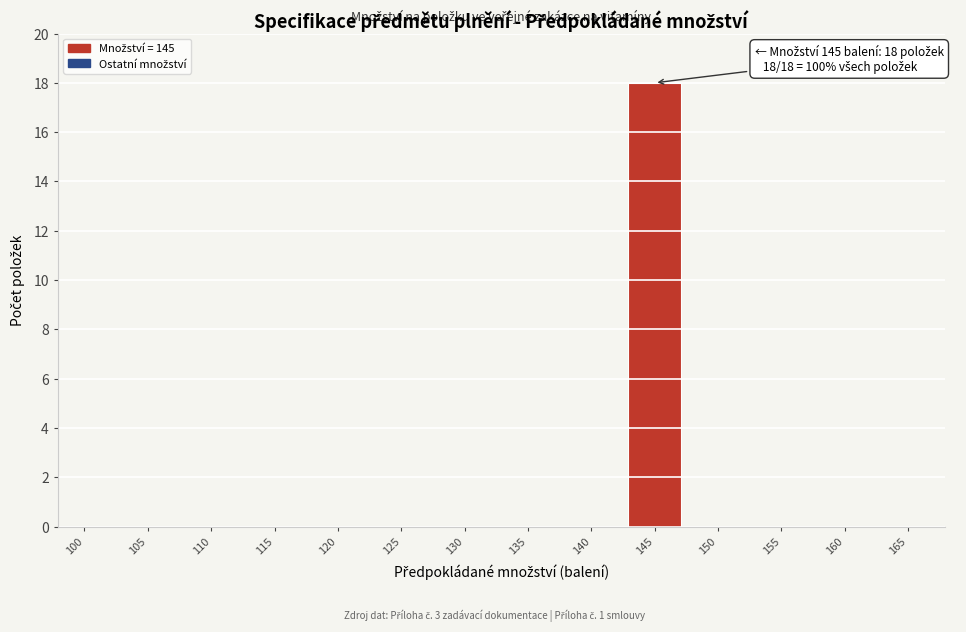

Reading left to right, list all the values displayed in this chart.

100=0	105=0	110=0	115=0	120=0	125=0	130=0	135=0	140=0	145=18	150=0	155=0	160=0	165=0